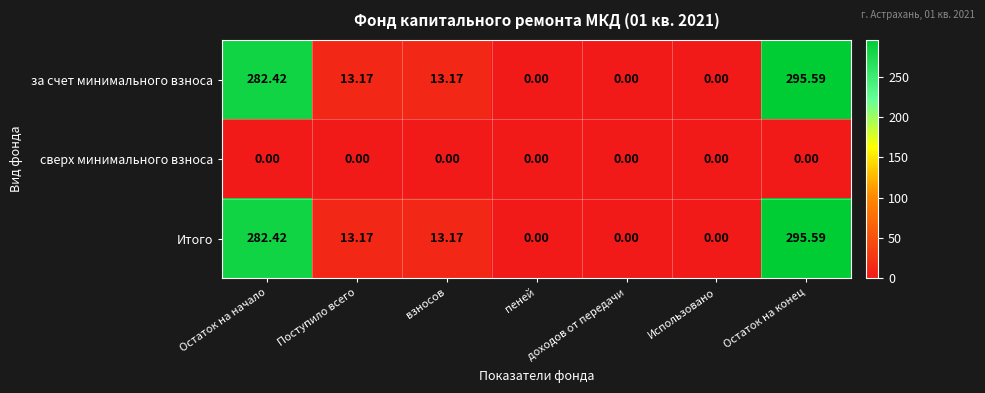

At which label does за счет минимального взноса first exceed 13?

Остаток на начало